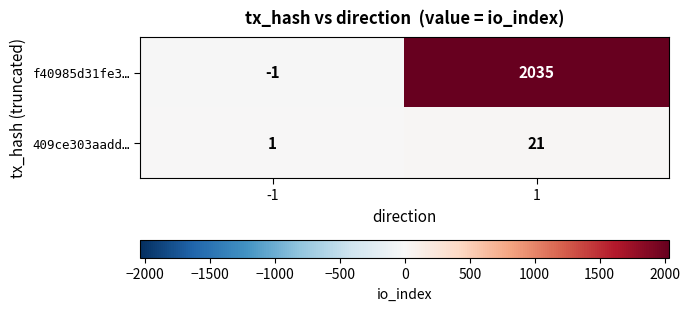

What is the difference between the f40985d31fe3… values at -1 and 1?

2036